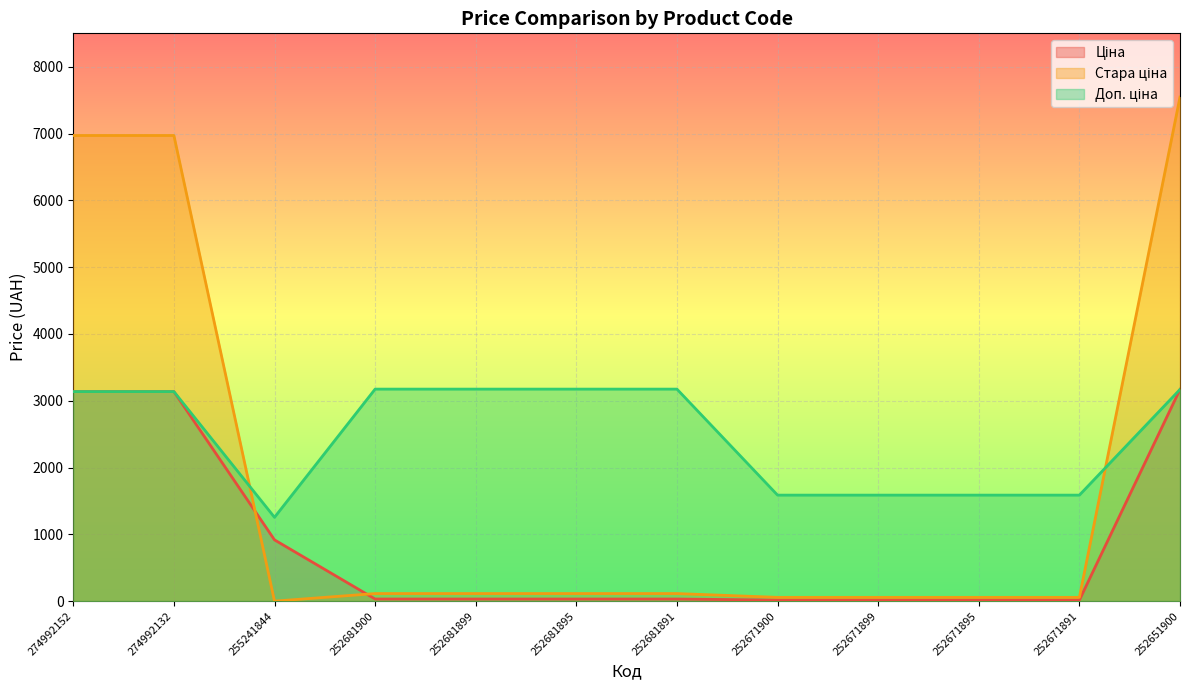

How many intersections are there between Ціна and Доп. ціна?

1